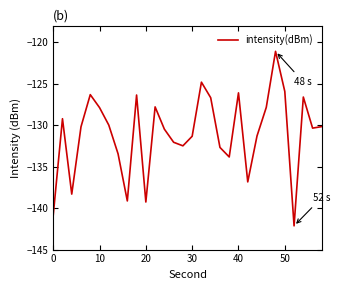

Is this an area chart (filled region under the line)?

No